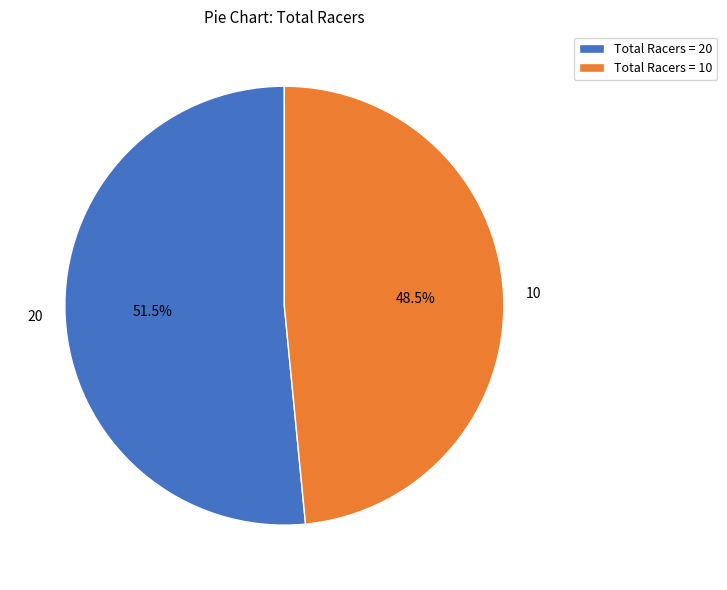

Which slice is the smallest?

10